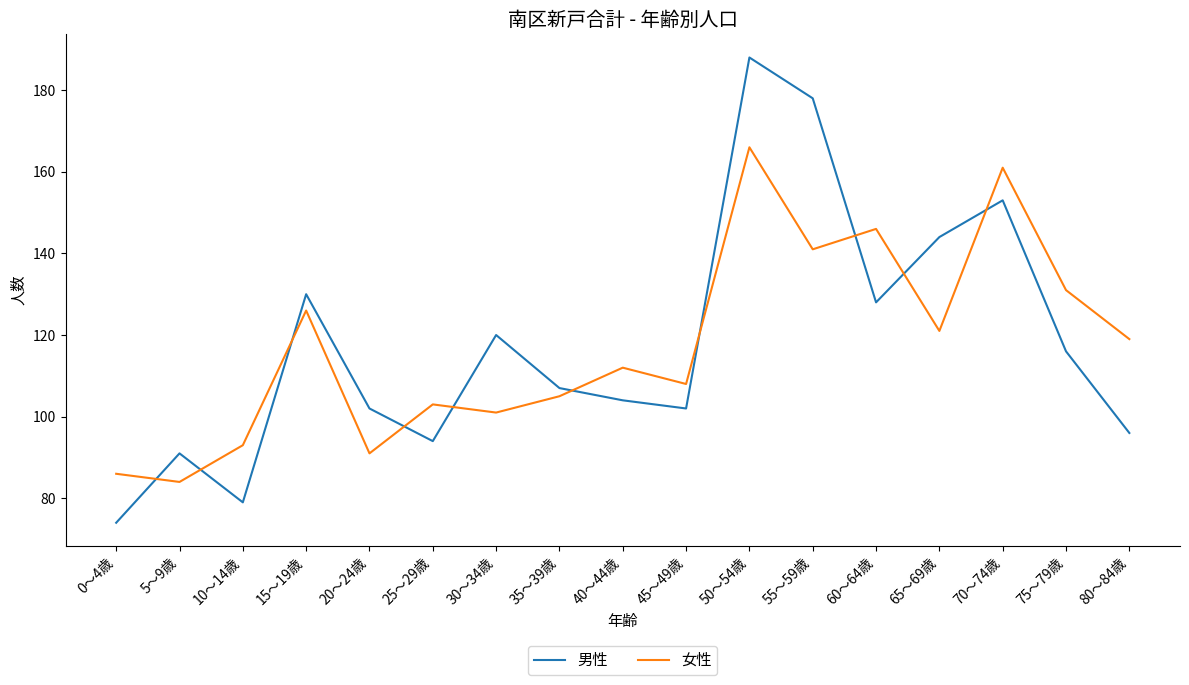

Rank the series by their maximum value, from highest to lowest.

男性, 女性